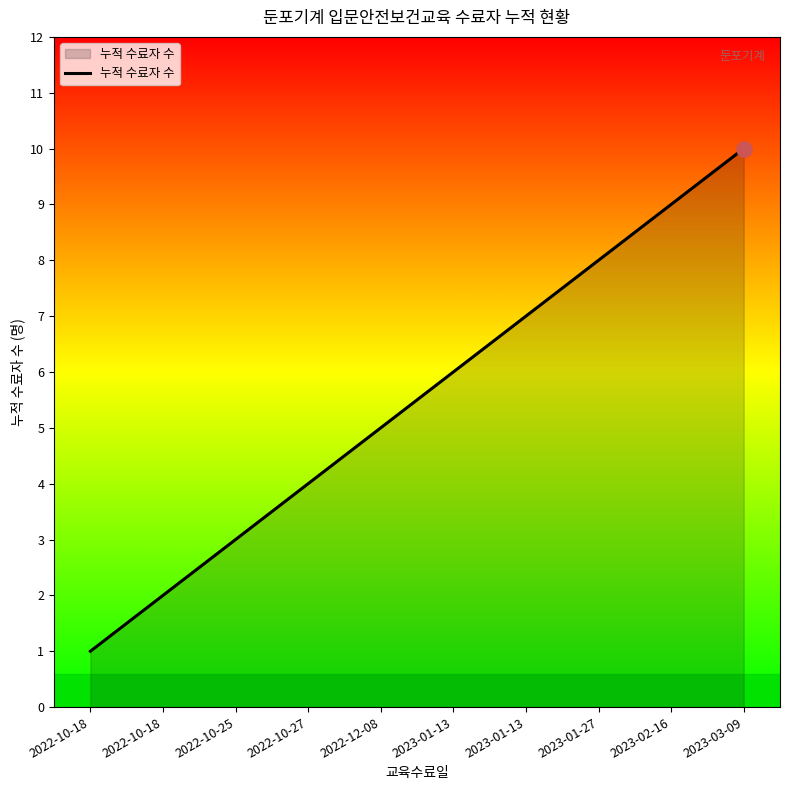

Does the chart have visible grid lines?

No